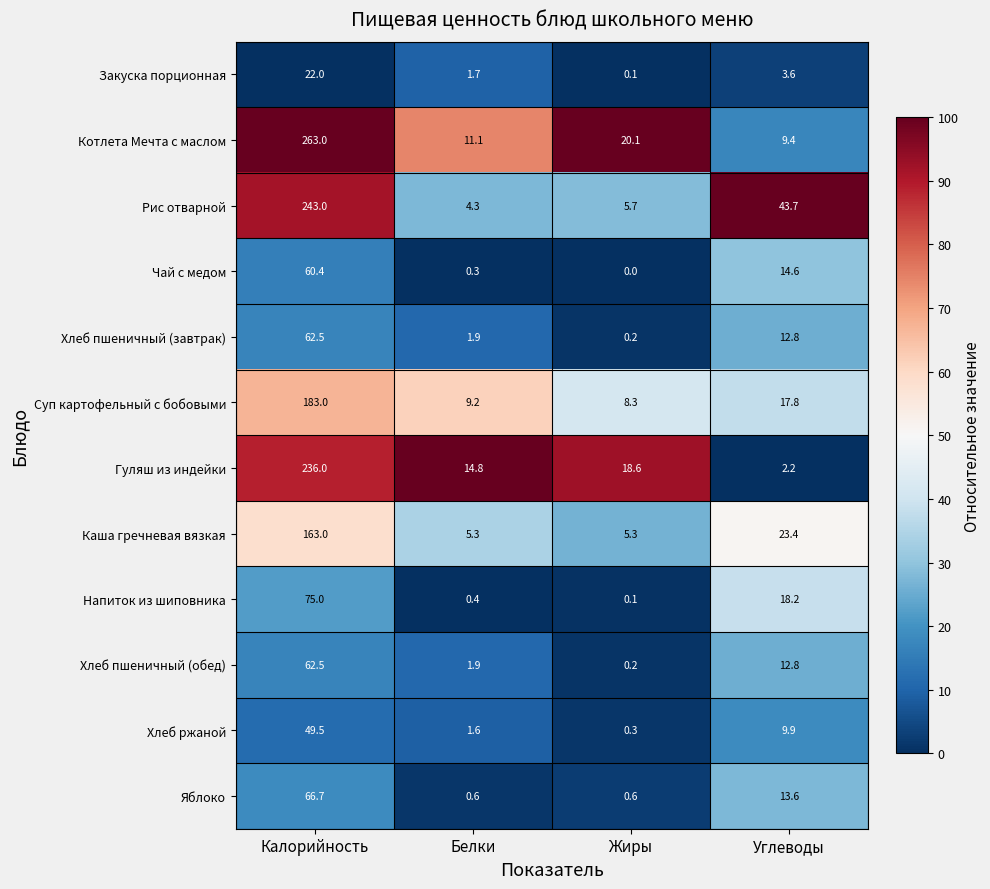

True or false: Гуляш из индейки has a value of 18.6 at Жиры.

True